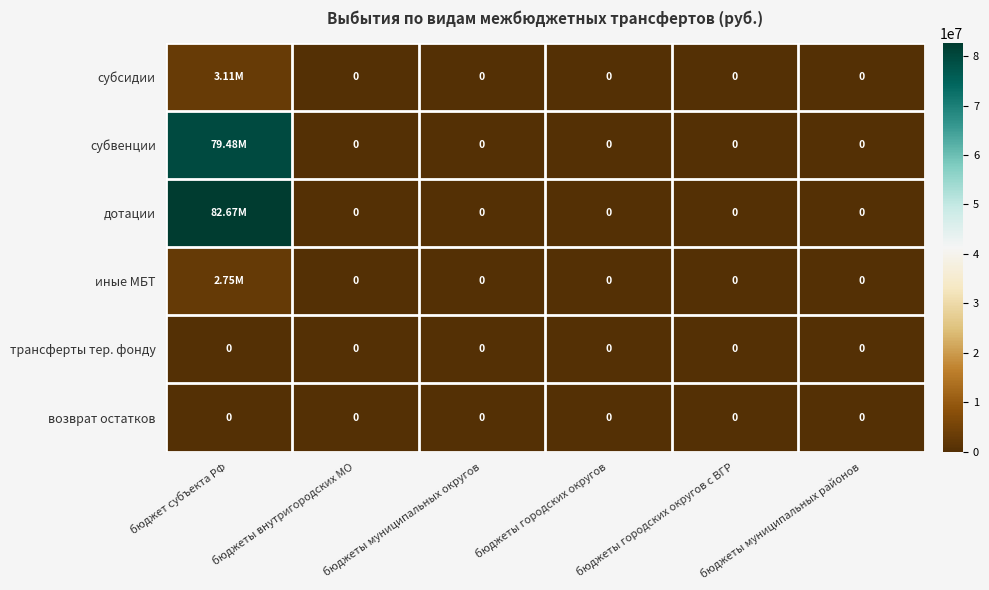

What is the greatest value displayed?

82665100.0